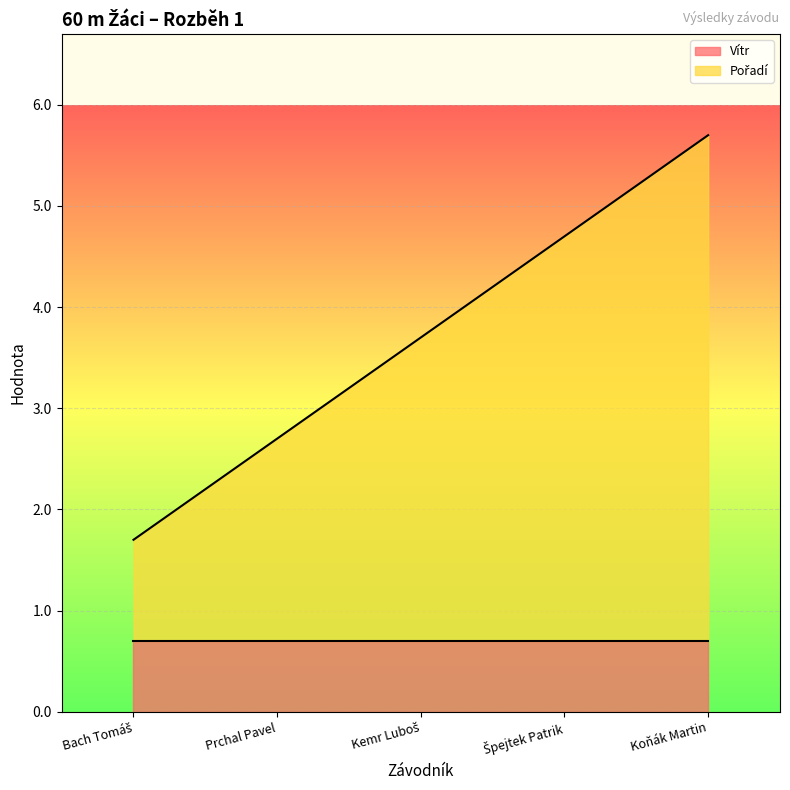

What is the difference between the values at Koňák Martin and Špejtek Patrik?

1.0